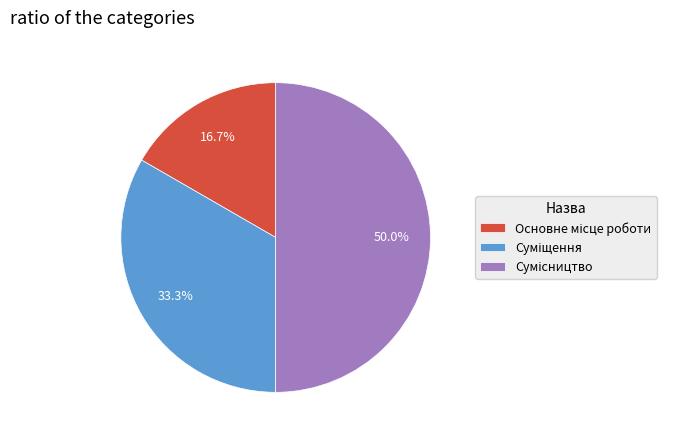

To the nearest percent, what portion does Суміщення represent?

33%